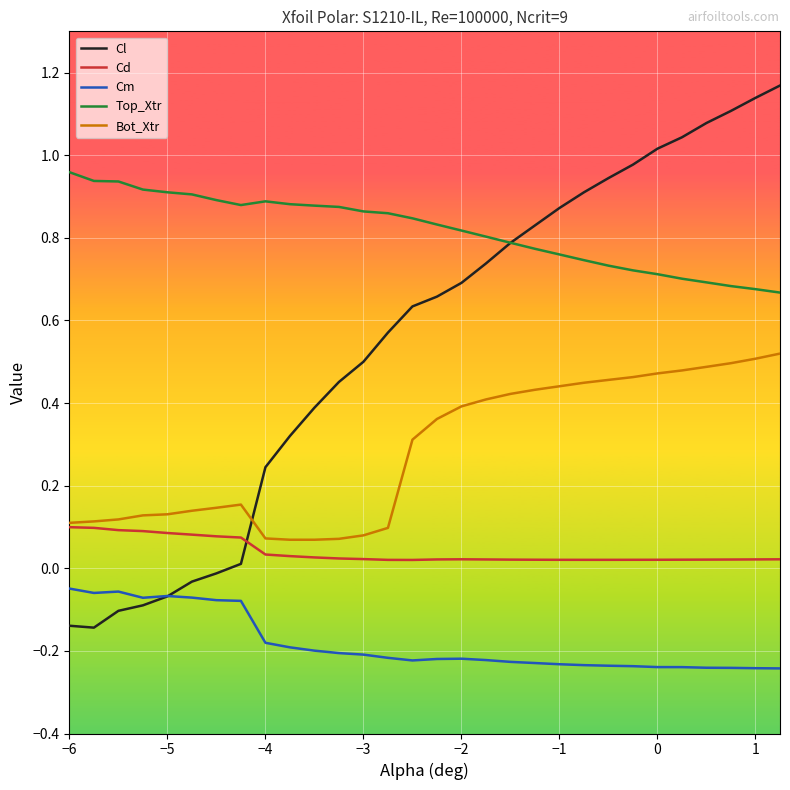

In Bot_Xtr, how many points are higher than both neighbors (excluding endpoints)?

1